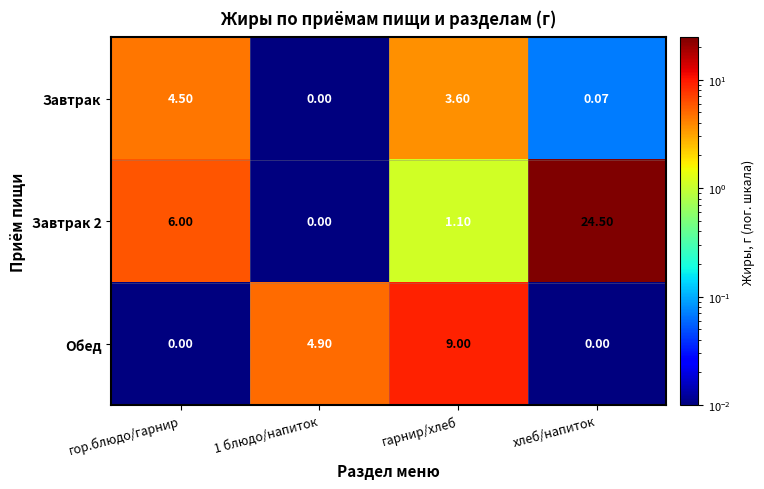

At how many categories does at least one series exceed 0?

4